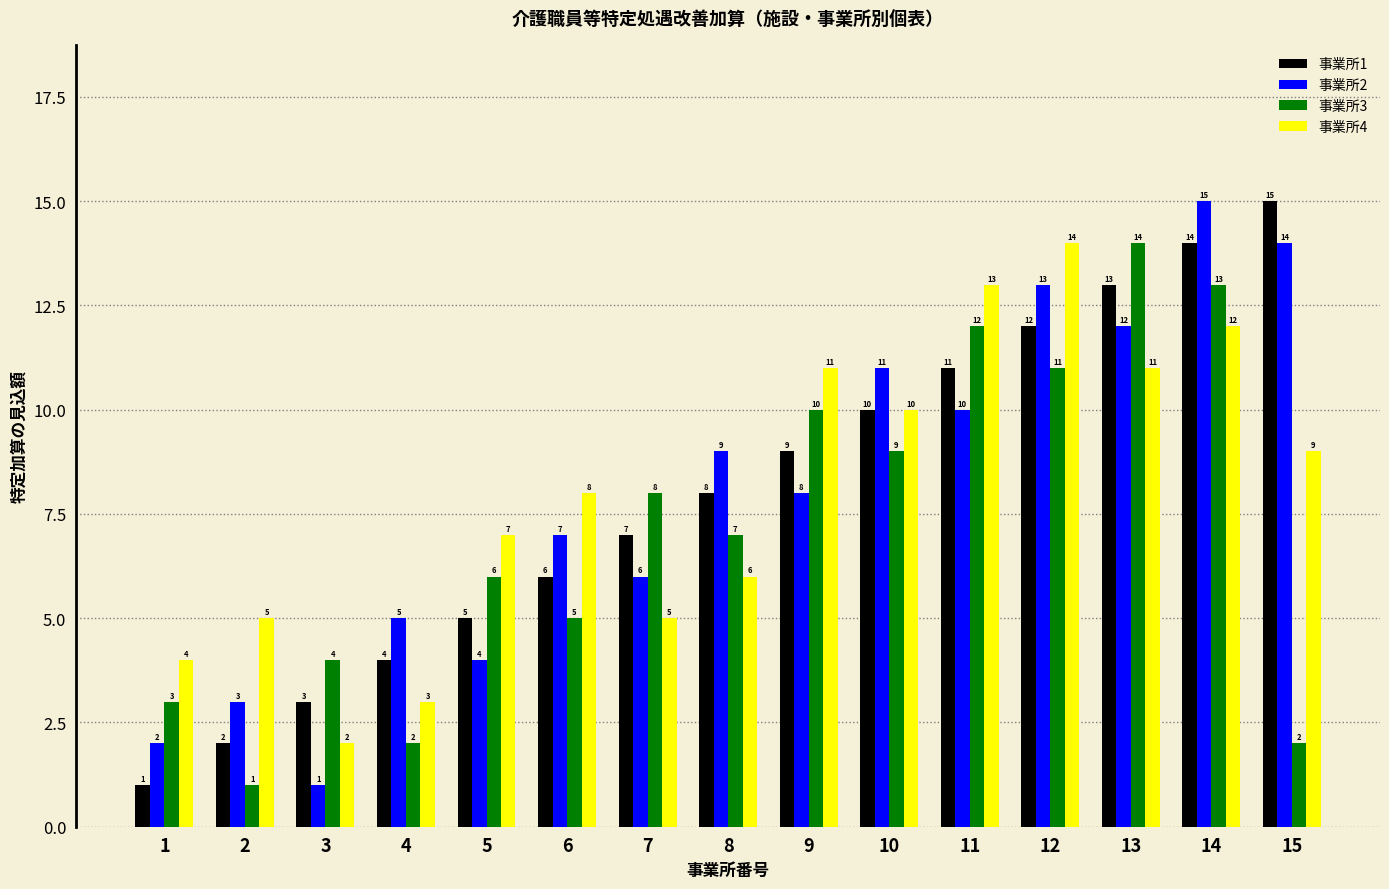

What is the value of the 事業所3 bar at the 14th from the left?

13